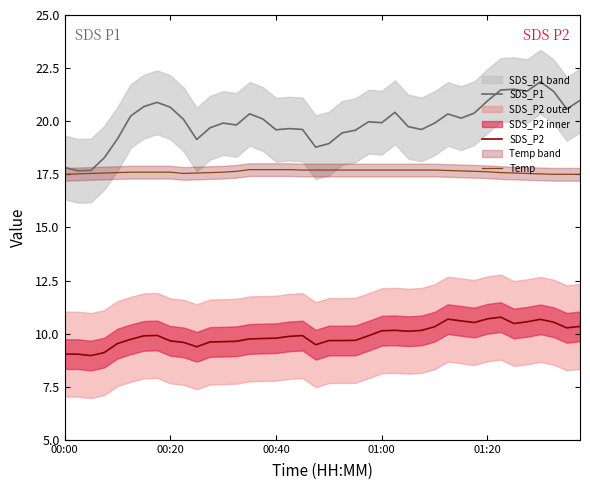

In SDS_P2, how many points are lower than both neighbors (excluding endpoints)?

7